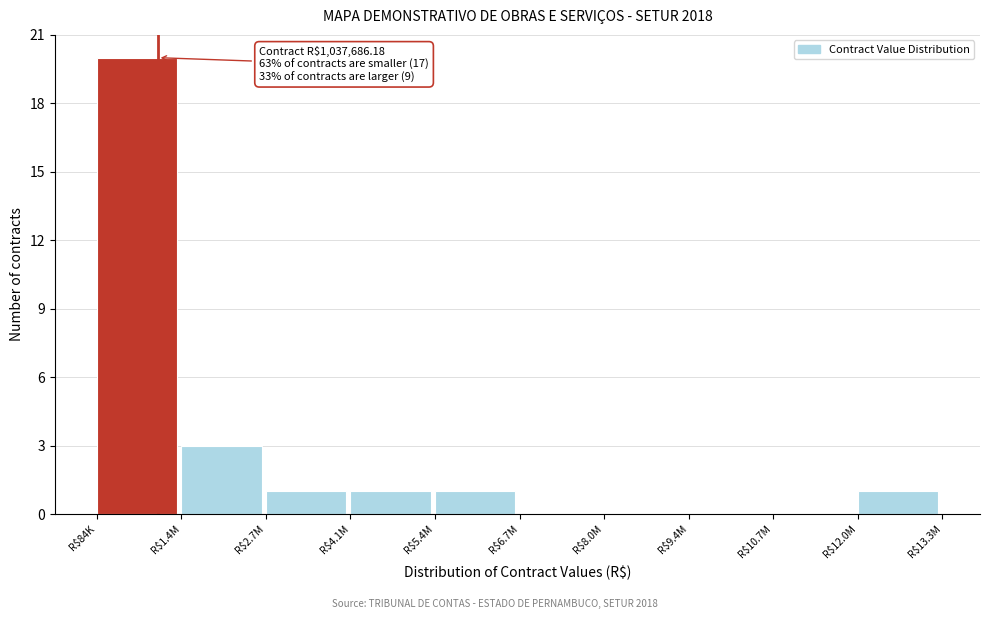

Where is the data nearest to the value 10?

R$1.4M